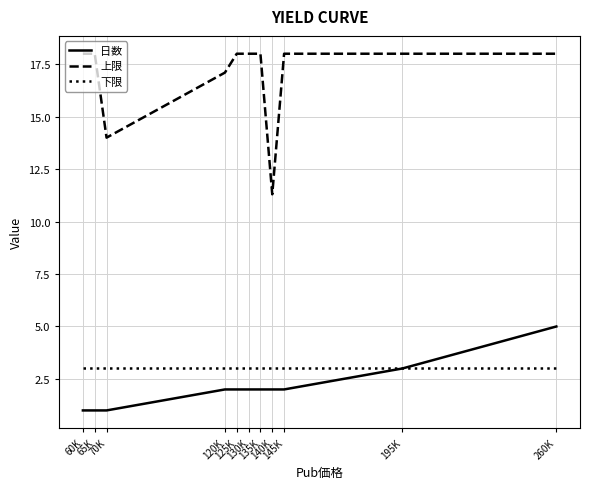

Rank the series by their maximum value, from highest to lowest.

上限, 日数, 下限